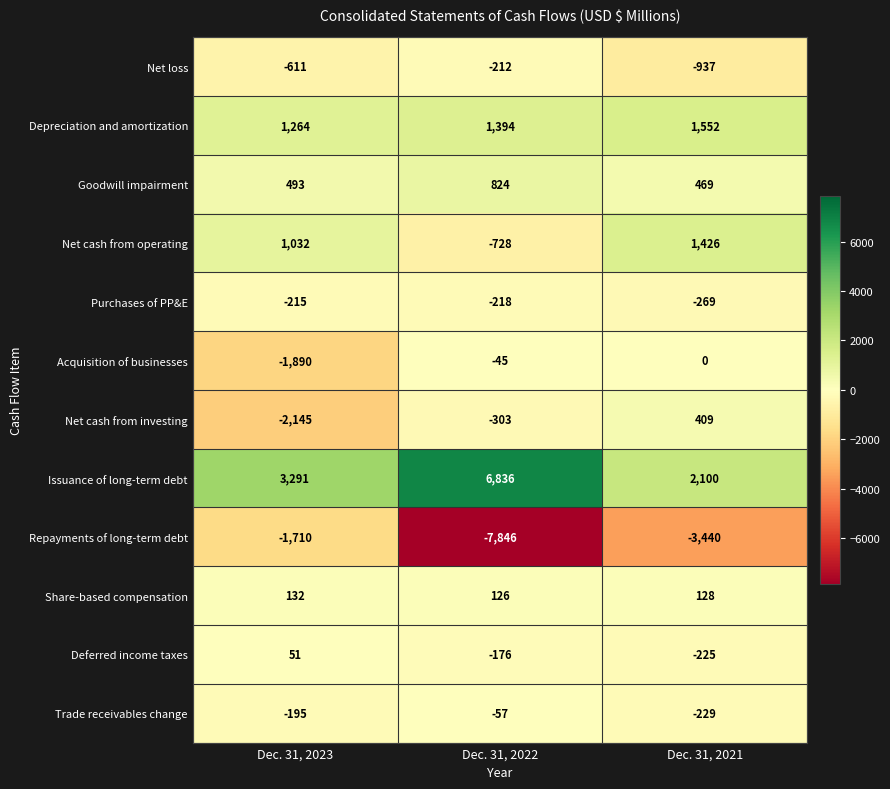

What is the sum of the Purchases of PP&E values at Dec. 31, 2022 and Dec. 31, 2023?

-433